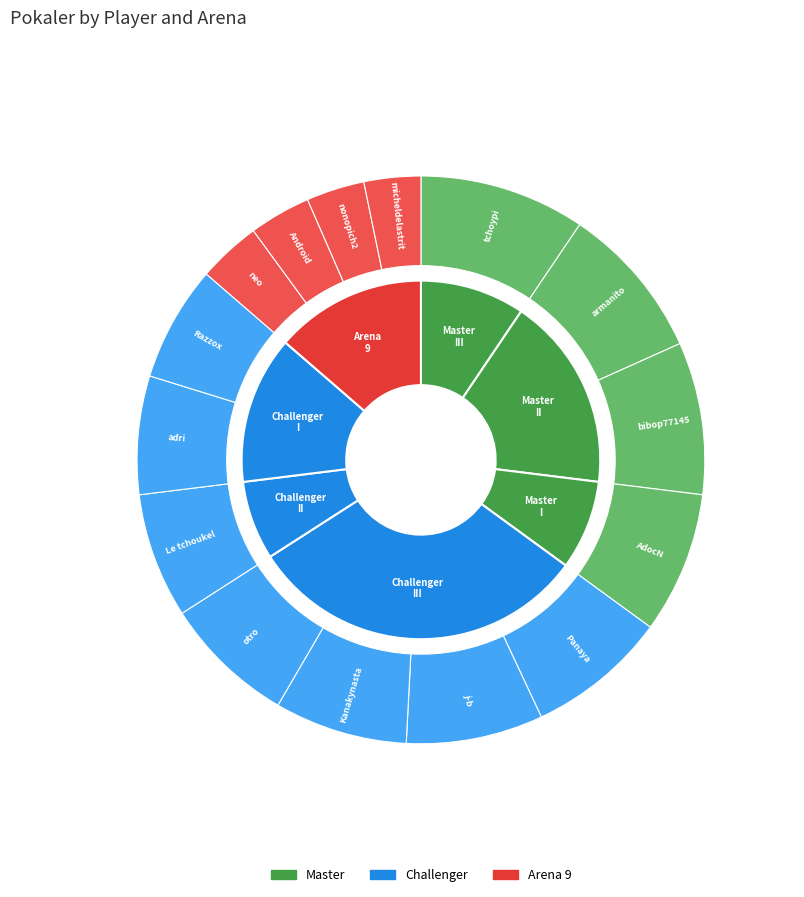

Is it true that Android is 12% of the pie?

False